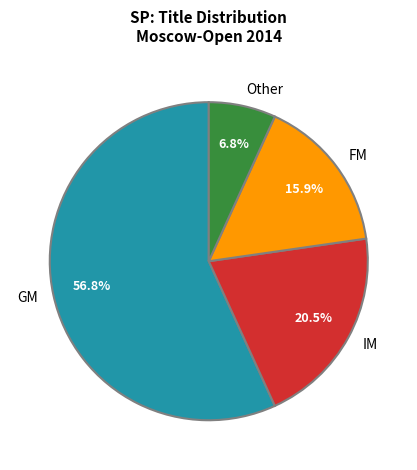

Does any single category account for the majority?

Yes